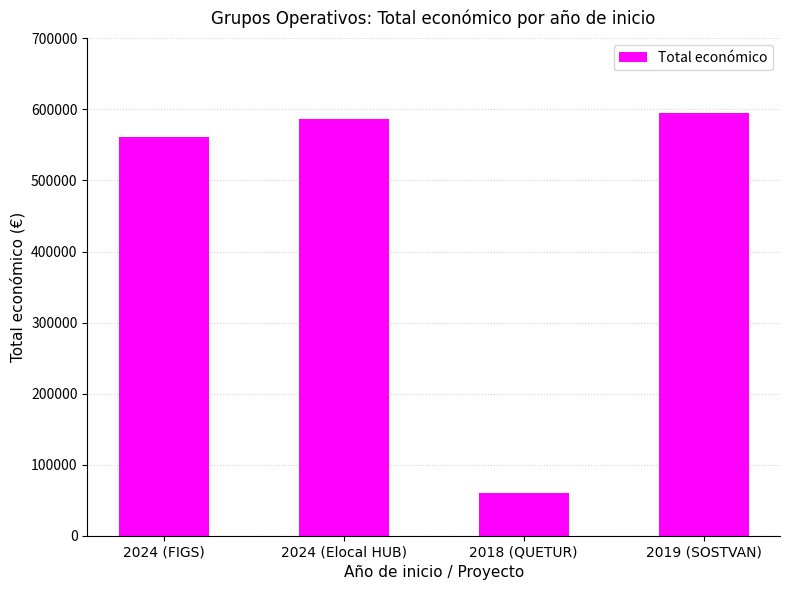

What is the label of the 1st bar from the right?

2019 (SOSTVAN)